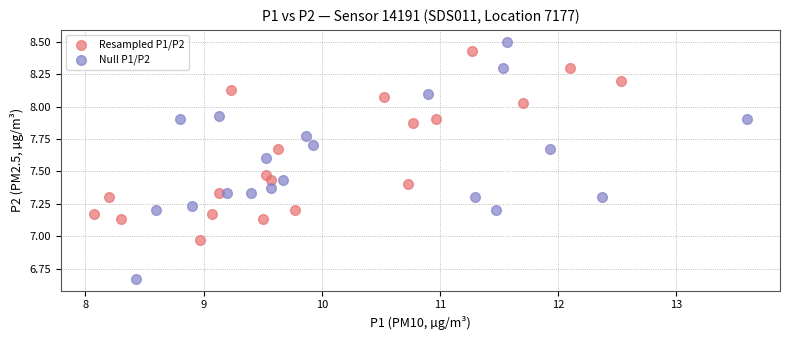

Which series reaches the minimum Y coordinate?

Null P1/P2